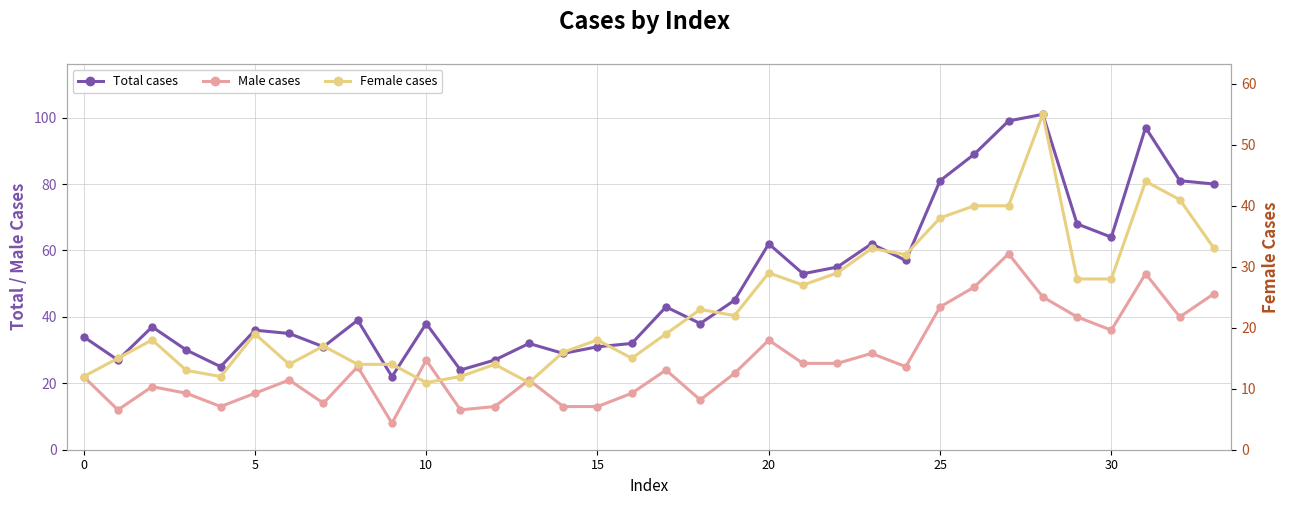

The Male cases series shows 20 at 18. True or false?

False